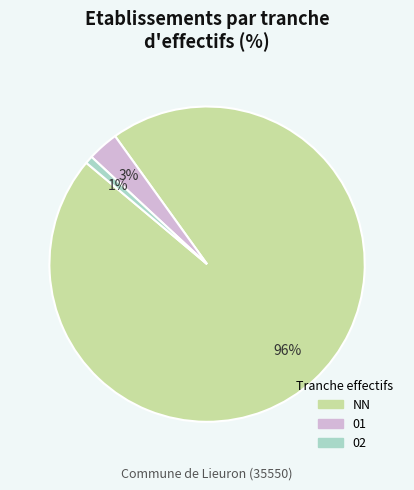

Is there a majority slice in this chart?

Yes